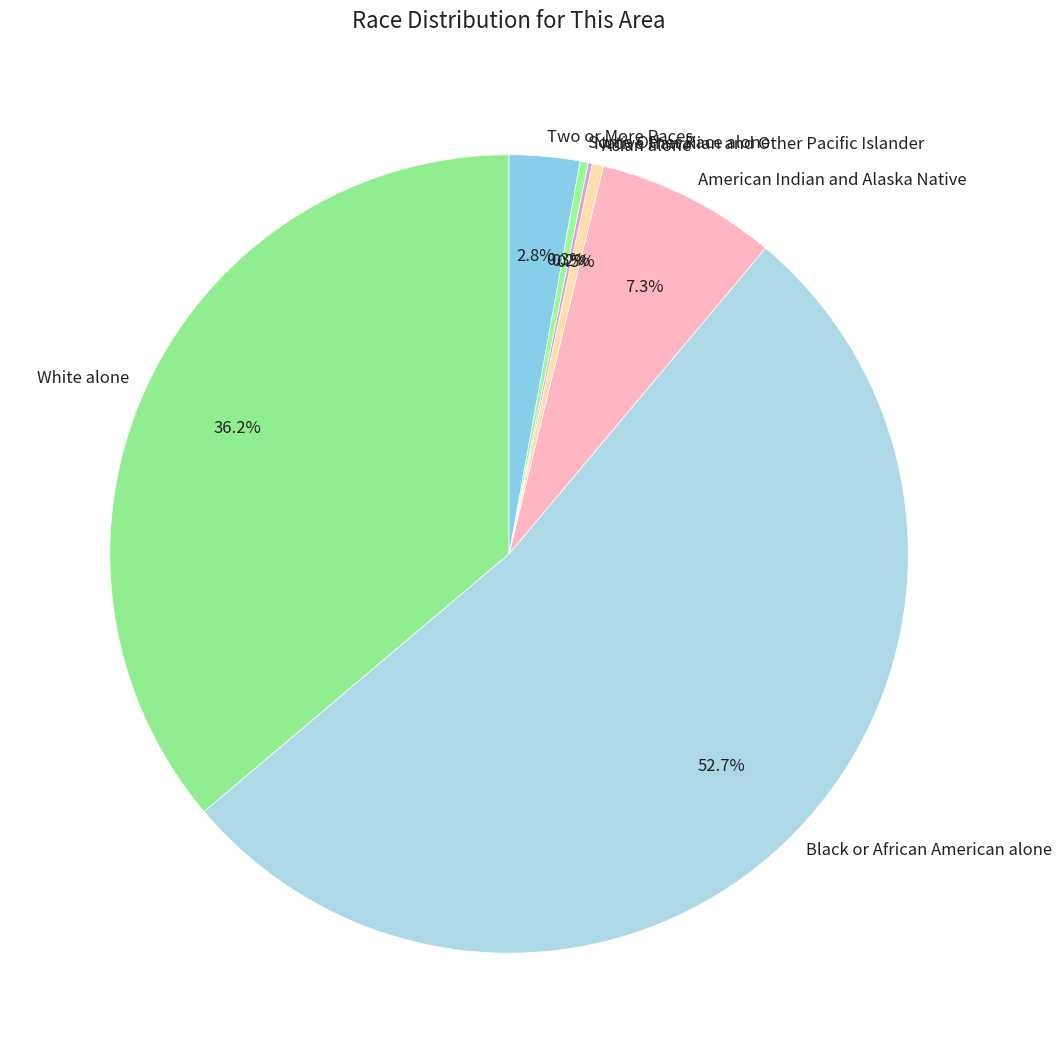

What is the largest slice in the pie chart?

Black or African American alone